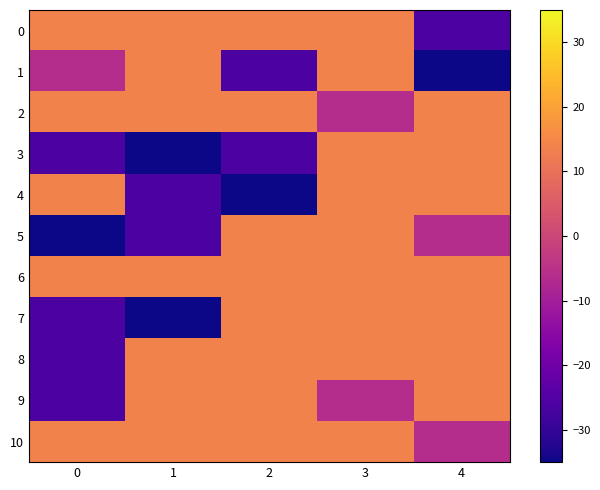

At which category is the sum across all series the highest?

3